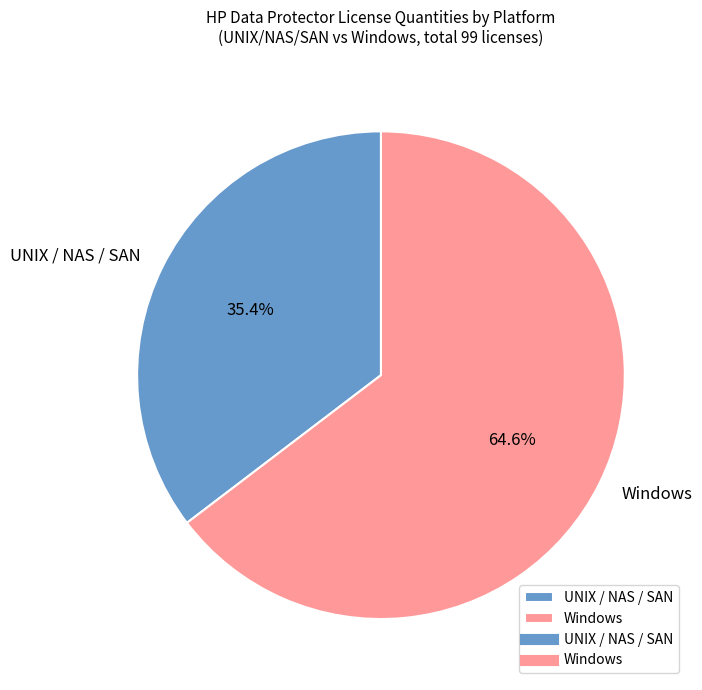

Which has a higher value, Windows or UNIX / NAS / SAN?

Windows